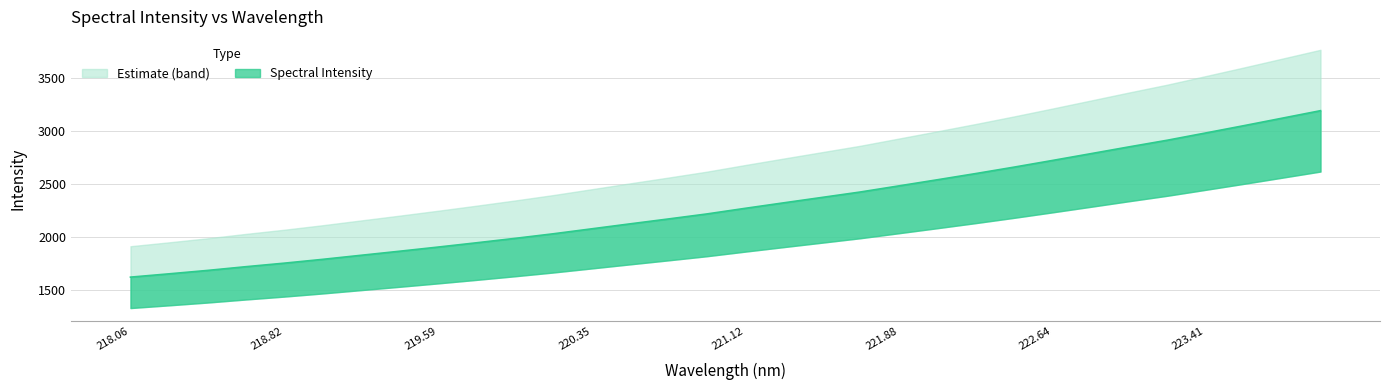

Reading left to right, transcribe all the data shown in this chart.

1619.9	1650.9	1683.0	1718.2	1751.6	1787.6	1826.0	1864.1	1903.3	1943.7	1985.2	2028.5	2075.3	2122.3	2168.5	2215.7	2268.8	2320.4	2371.5	2422.8	2480.2	2537.8	2596.3	2656.9	2719.8	2783.8	2848.3	2911.0	2979.4	3048.6	3119.2	3190.0